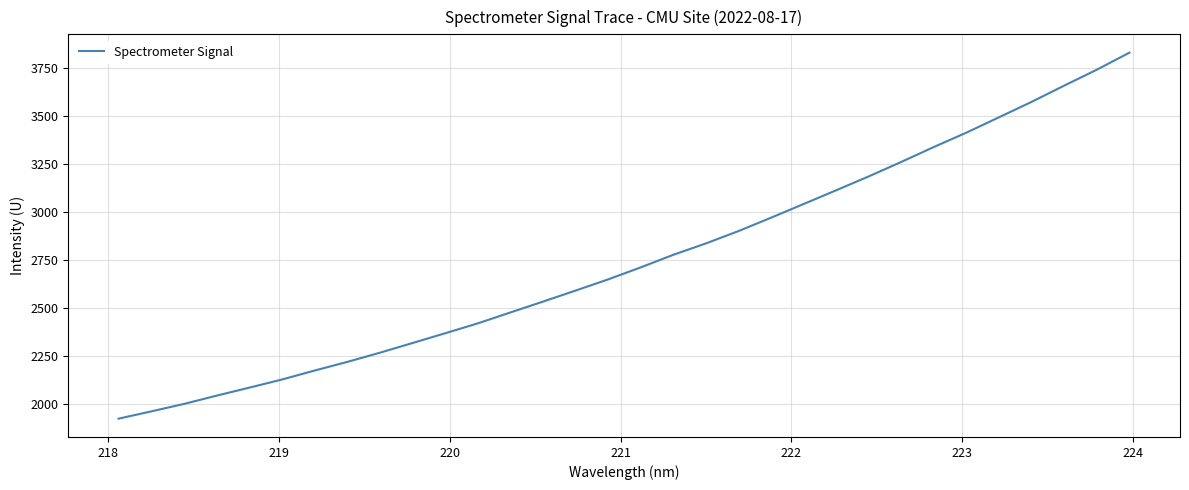

What is the greatest value displayed?

3829.0